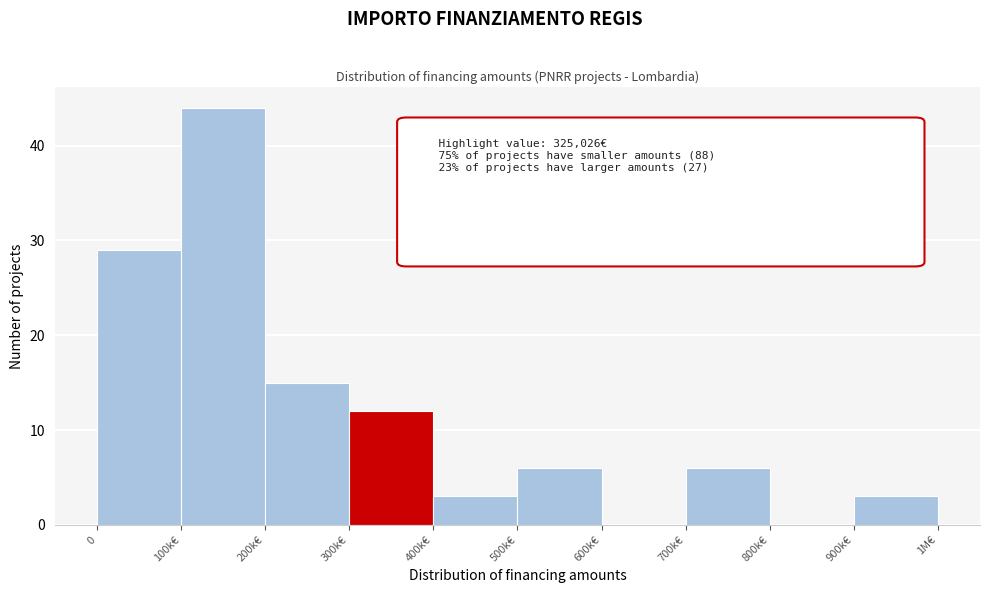

Reading left to right, extract all data points from this chart.

0=29	100k€=44	200k€=15	300k€=12	400k€=3	500k€=6	600k€=0	700k€=6	800k€=0	900k€=3